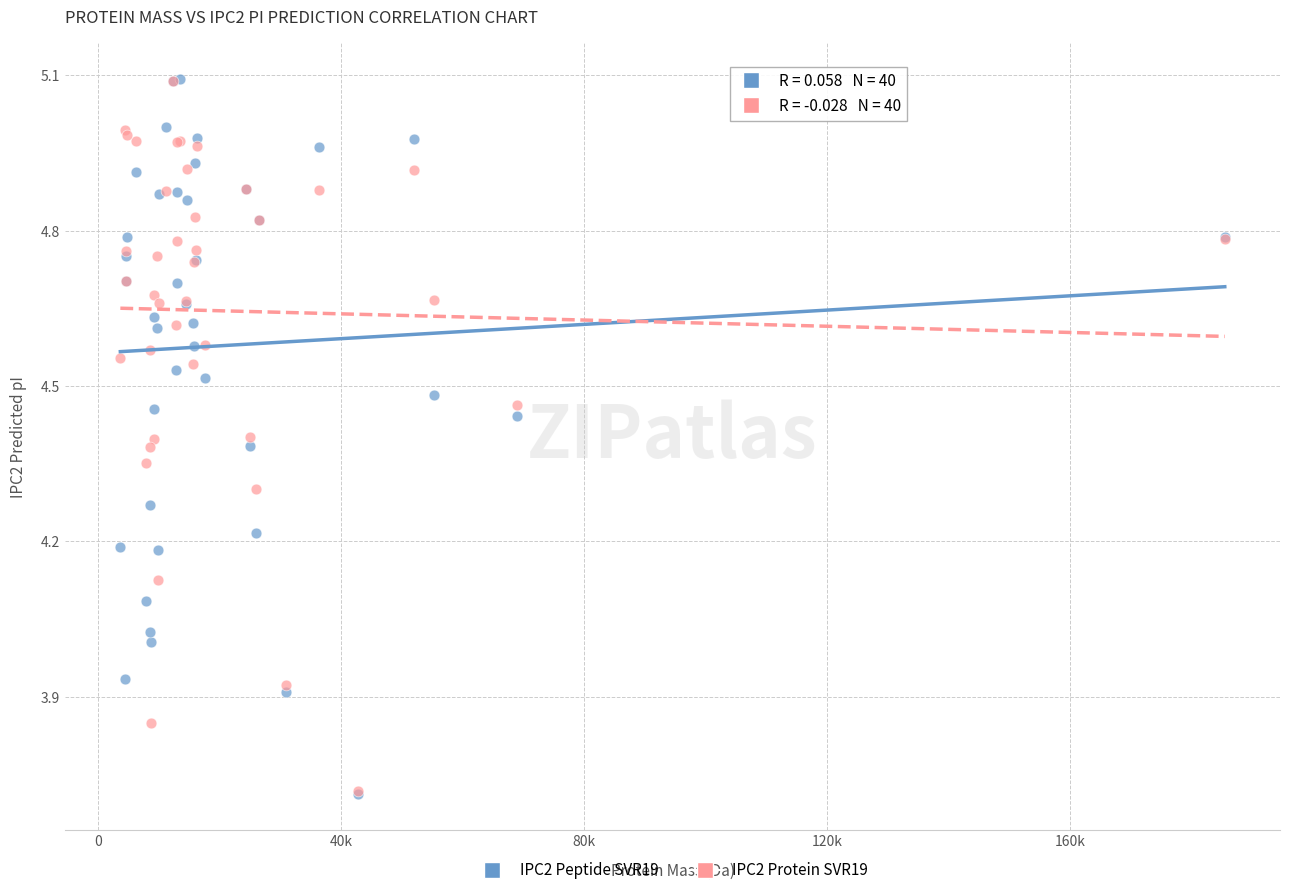

What are all the series names shown in the legend?

IPC2 Peptide SVR19, IPC2 Protein SVR19